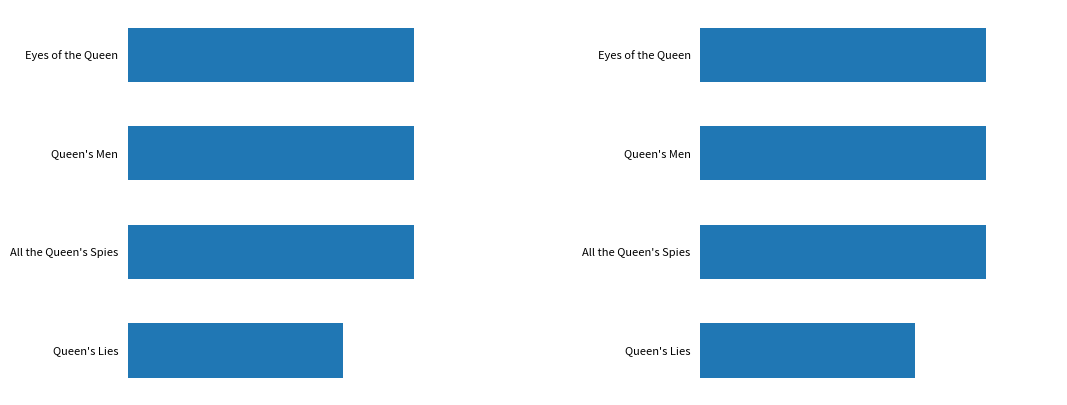

What is the smallest value displayed?

3